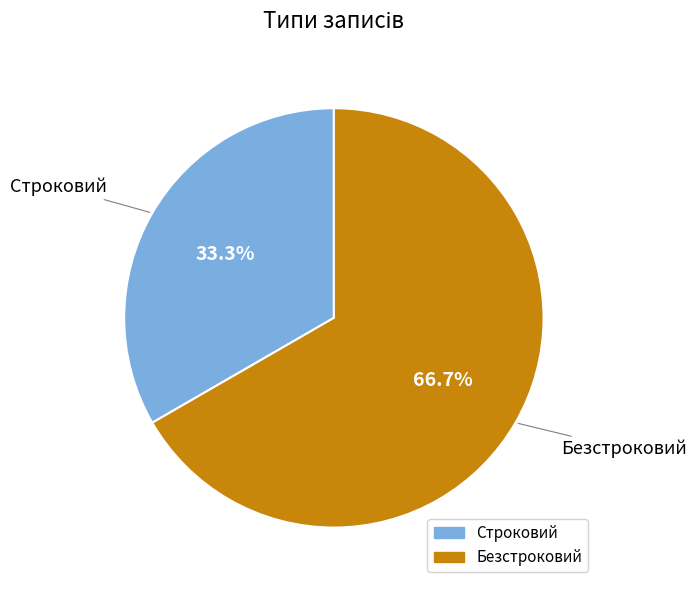

Rank the categories by value from highest to lowest.

Безстроковий, Строковий